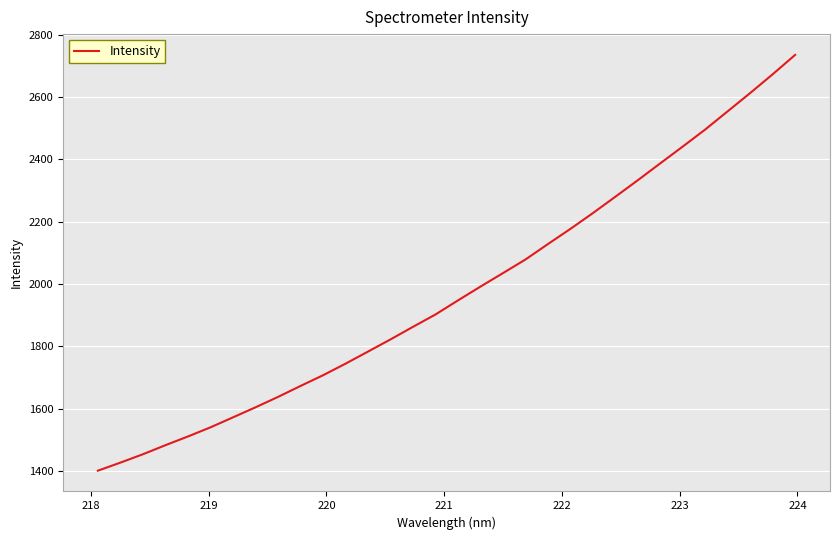

What is the maximum value shown in the chart?

2734.9